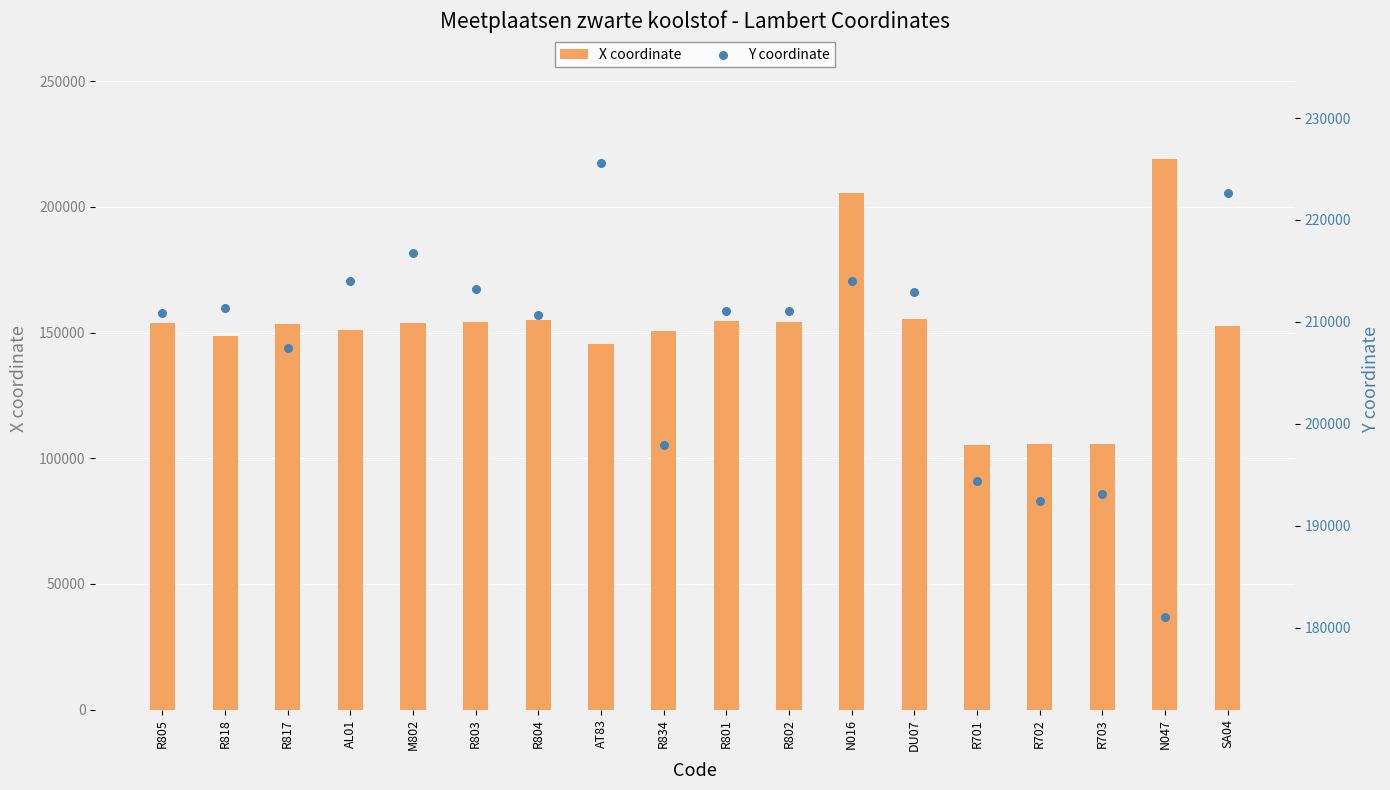

At how many categories does at least one series exceed 185477?

18